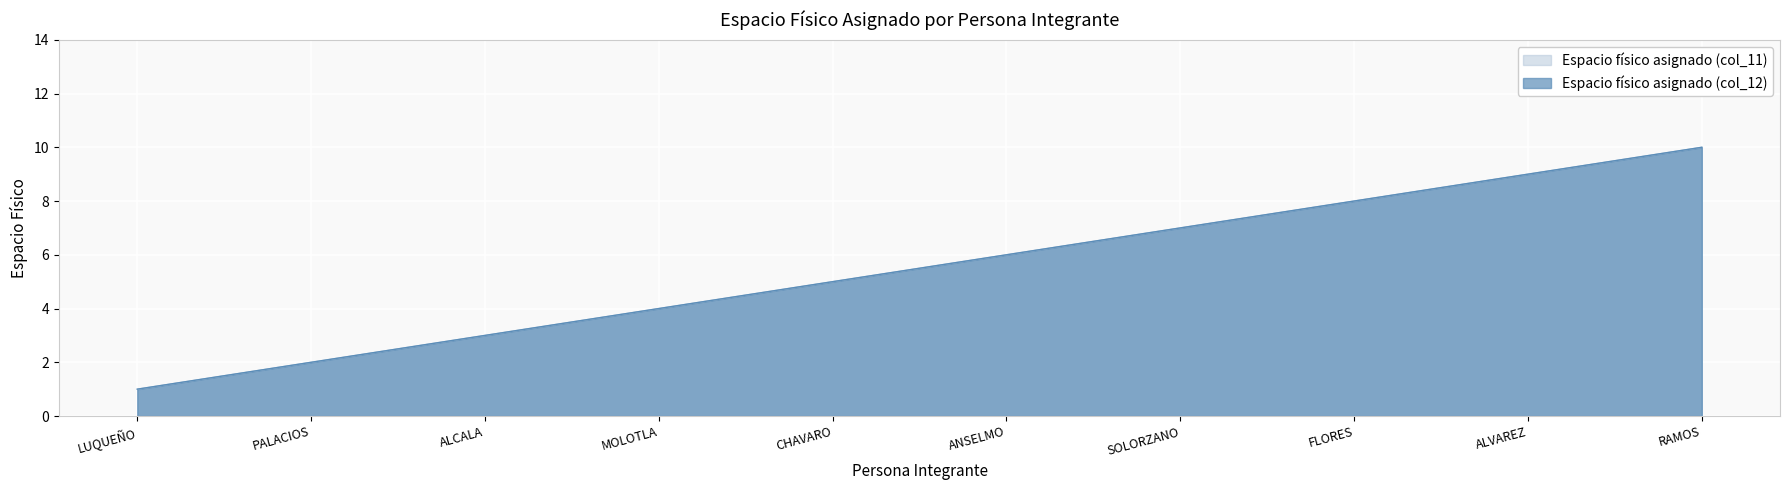

What is the sum of the Espacio físico asignado (col_12) values at ALCALA and MOLOTLA?

7